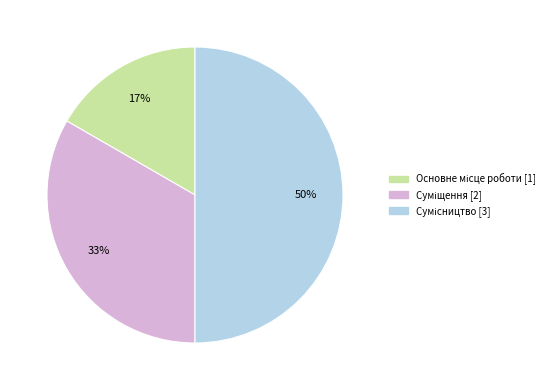

To the nearest percent, what is the average slice percentage?

33%